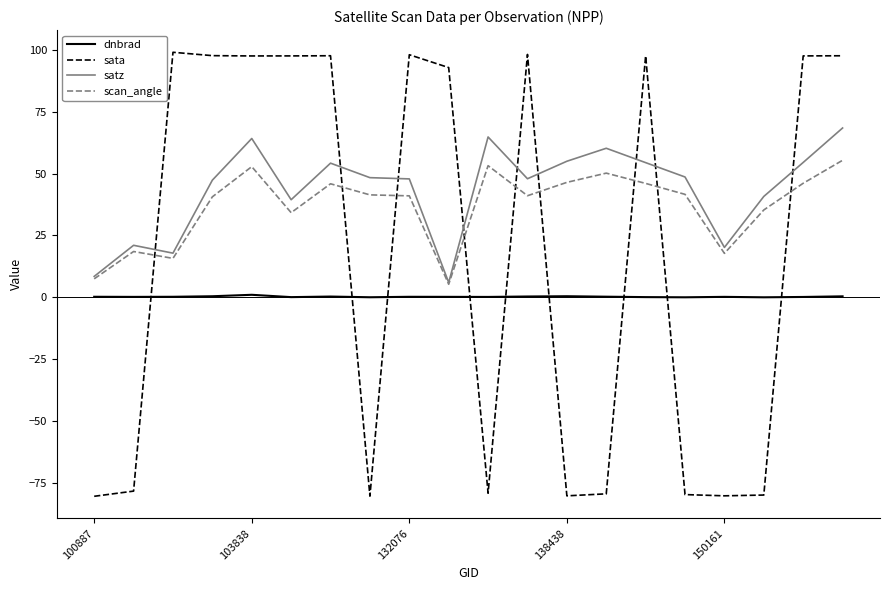

Rank the series by their maximum value, from lowest to highest.

dnbrad, scan_angle, satz, sata